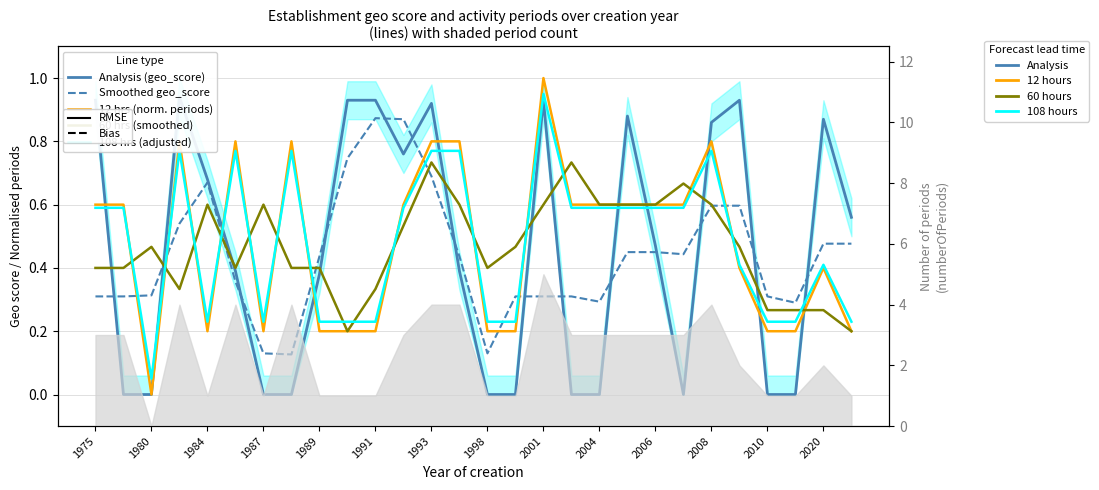

The 60 hrs (smoothed) series shows 0.4 at 1998. True or false?

True